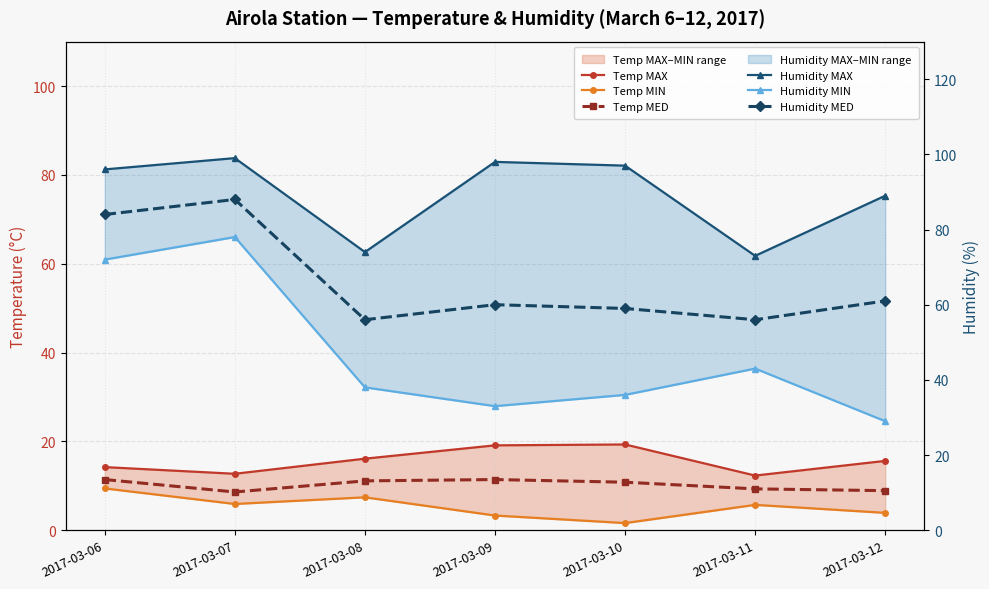

What is the spread (max minus min) of values at 2017-03-06?

86.6